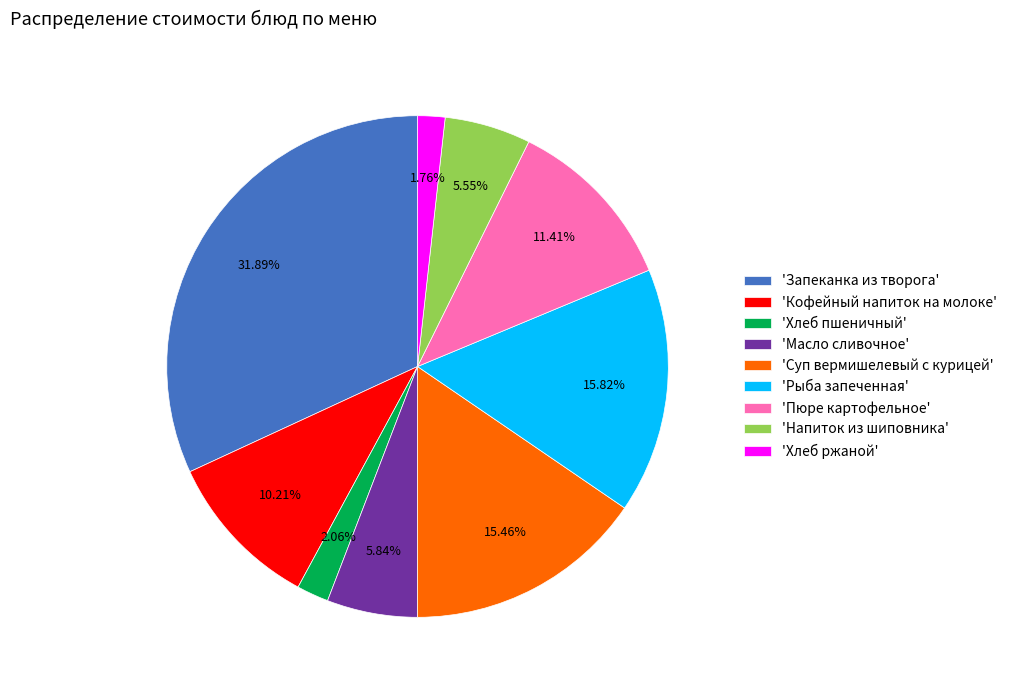

Combined, do 'Напиток из шиповника' and 'Суп вермишелевый с курицей' account for over 50%?

No